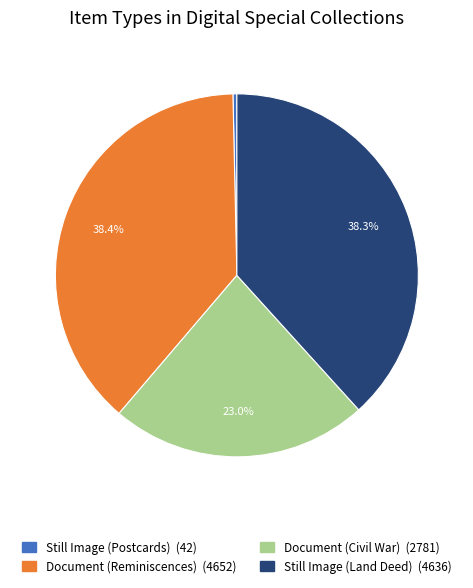

Is there a majority slice in this chart?

No